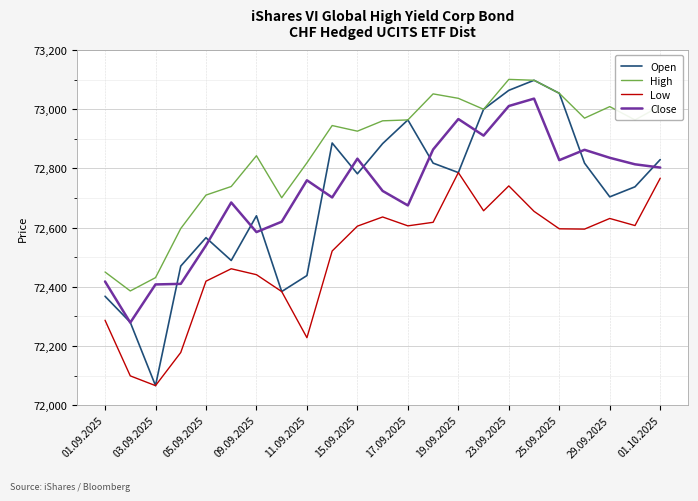

Which series has the largest range (max minus min)?

Open